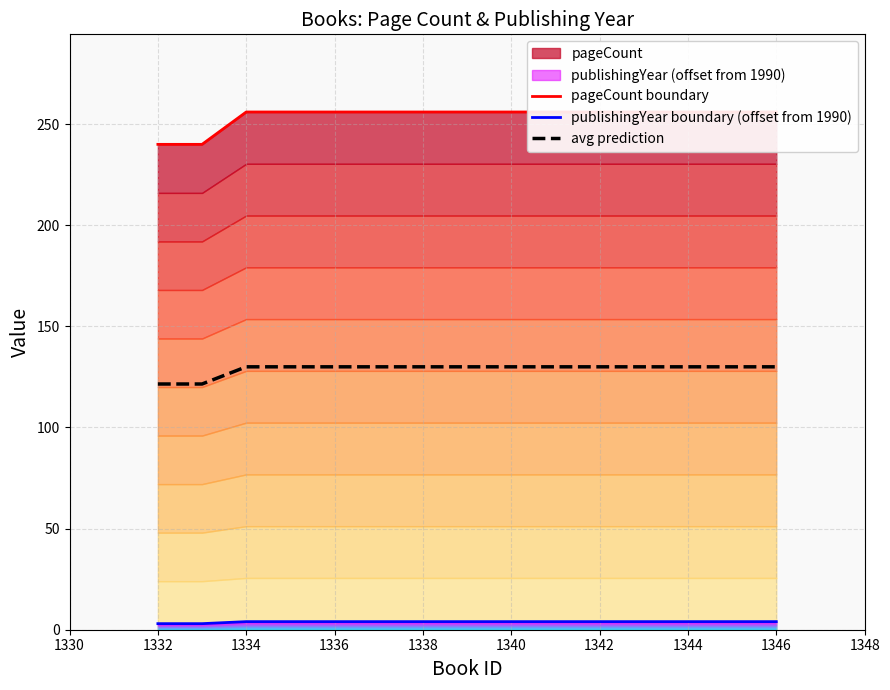

What is the maximum value for avg prediction?

130.0